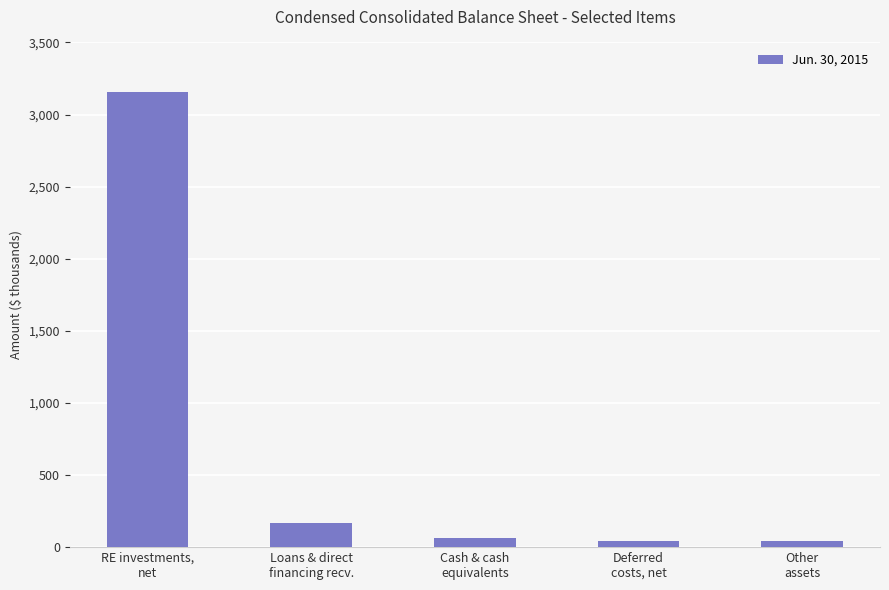

Are the bars horizontal?

No